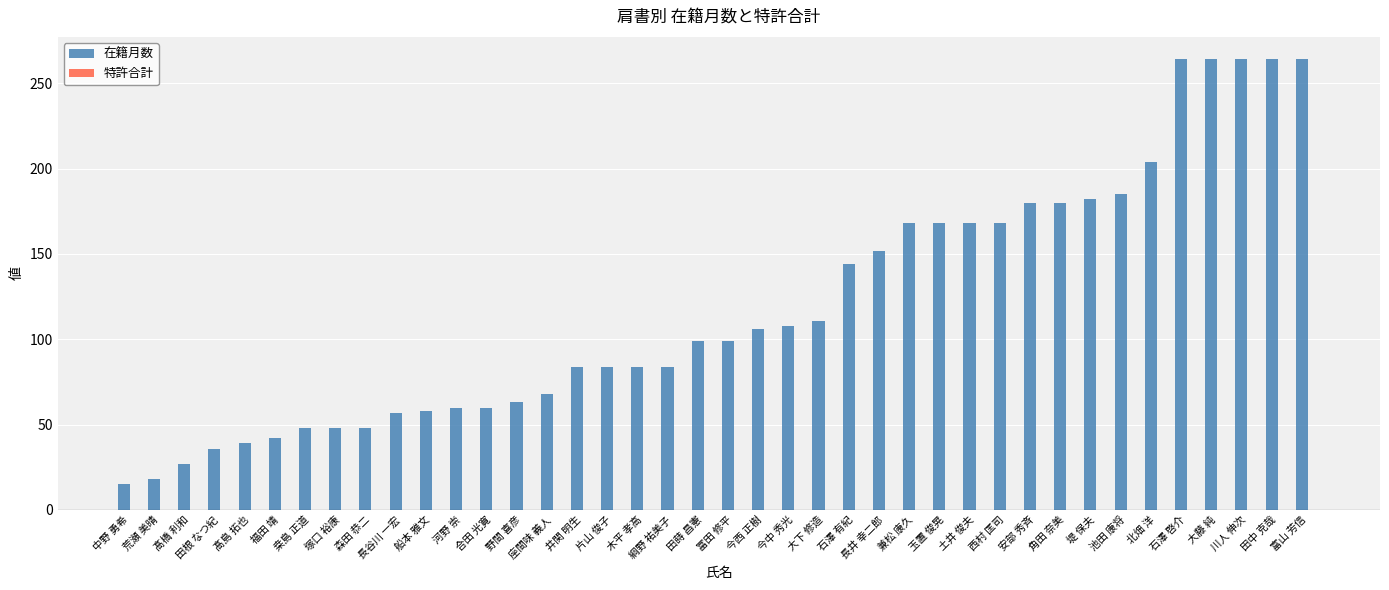

What is the change in value from 今中 秀光 to 石澤 啓介?

+156